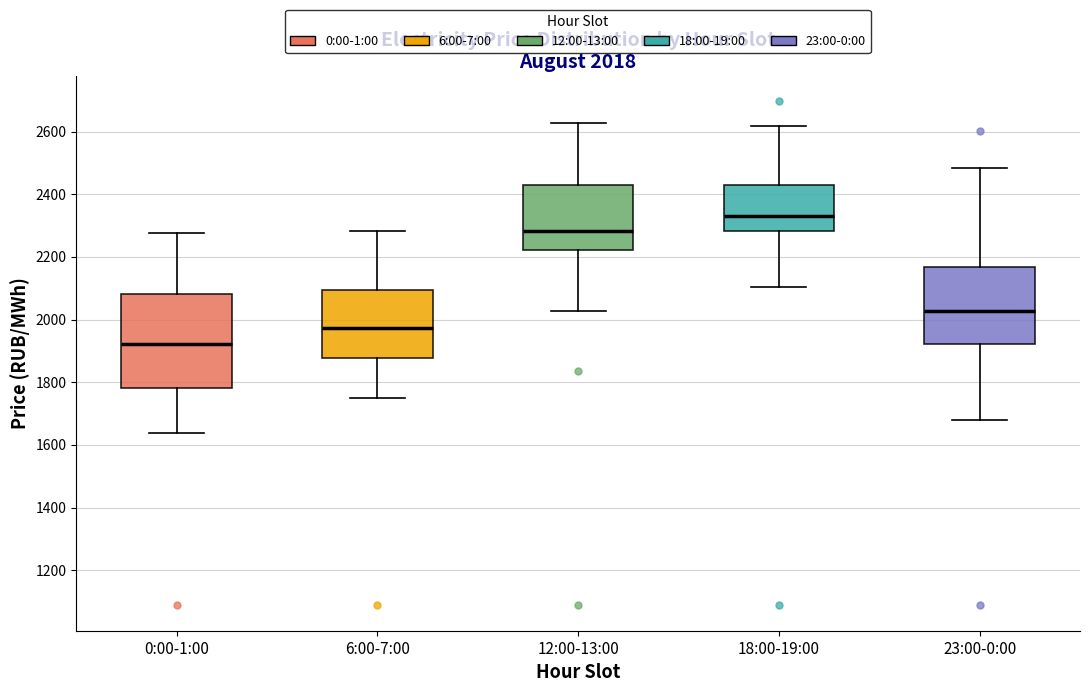

Which box's median line is the highest?

18:00-19:00